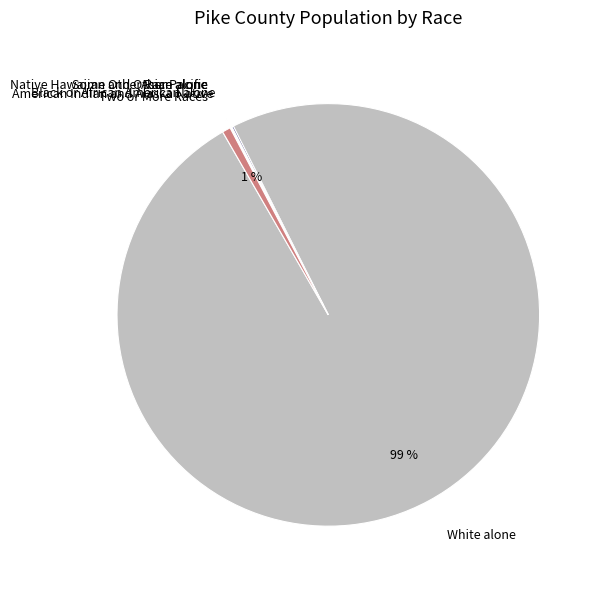

Which category has the biggest portion of the pie?

White alone